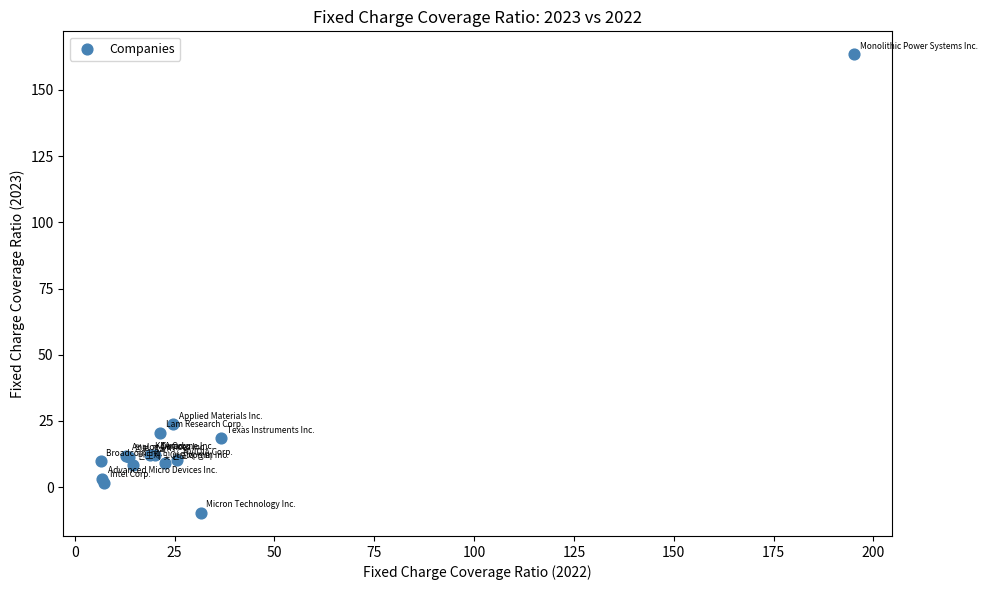

What Y value in the scatter plot is closest to 76?

23.7